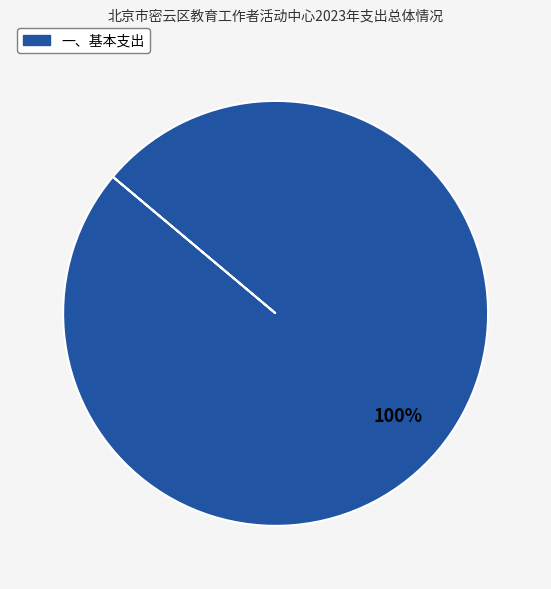

Does any single category account for the majority?

Yes